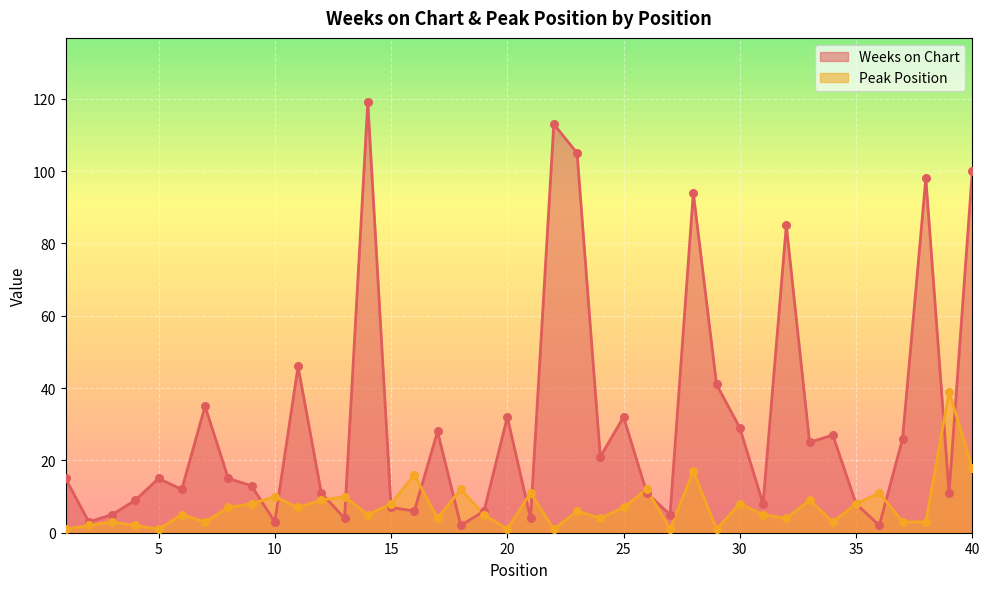

Which series has the widest spread of Y values?

Weeks on Chart